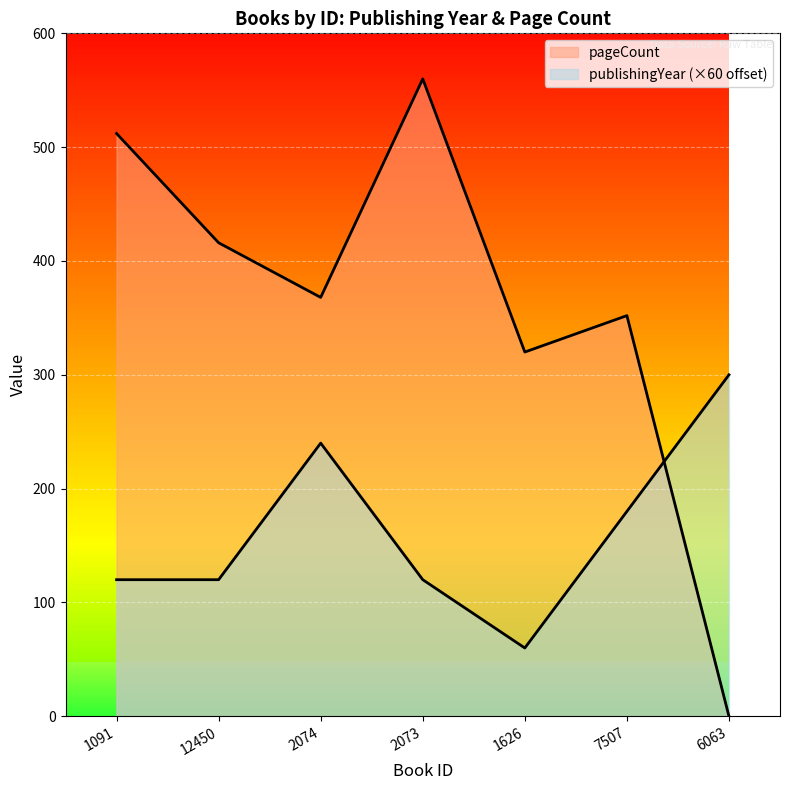

Which has a higher value, 2074 or 1626?

2074